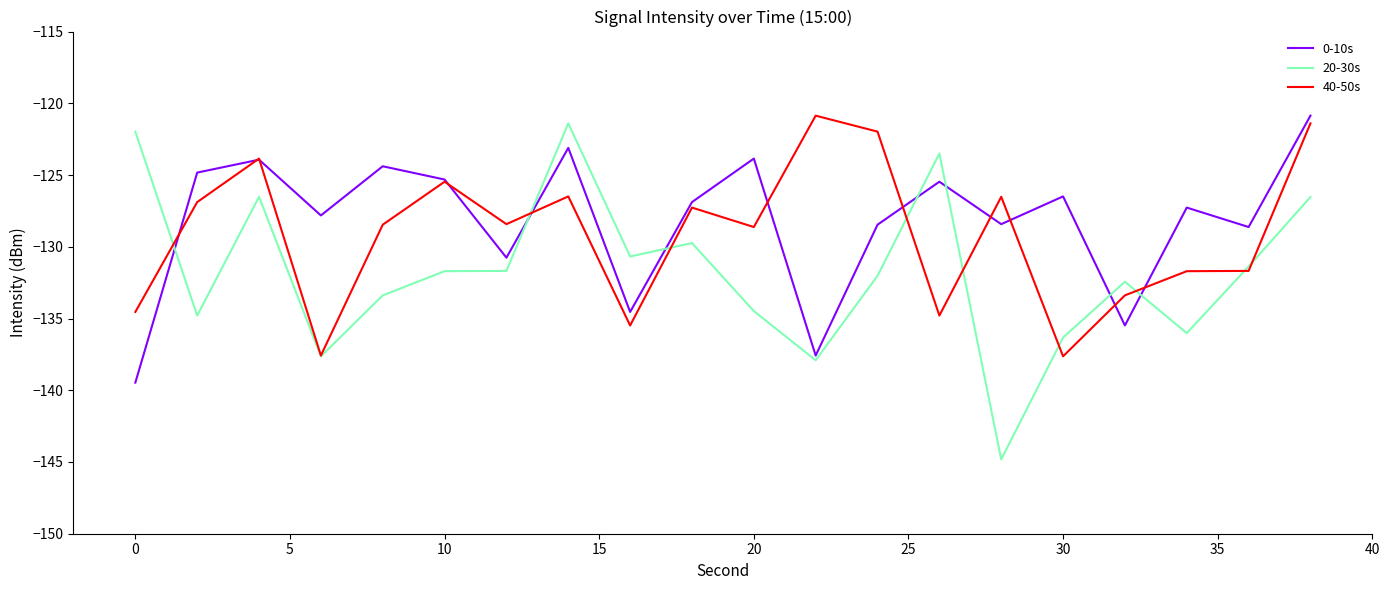

What is the lowest value of the 40-50s series?

-137.6